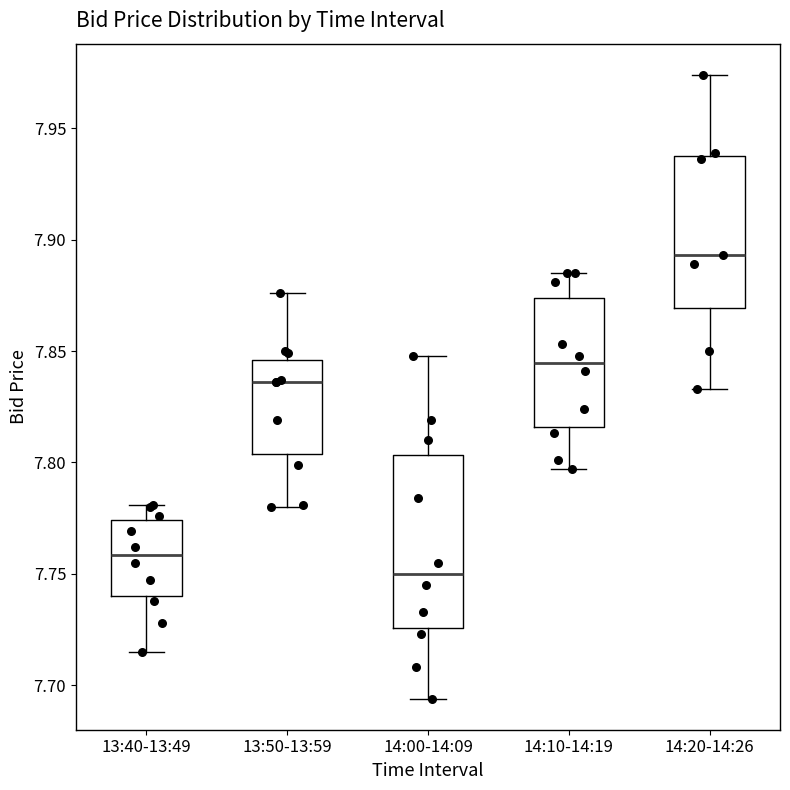

Comparing the boxes themselves (not the whiskers), which one is the tallest?

14:00-14:09